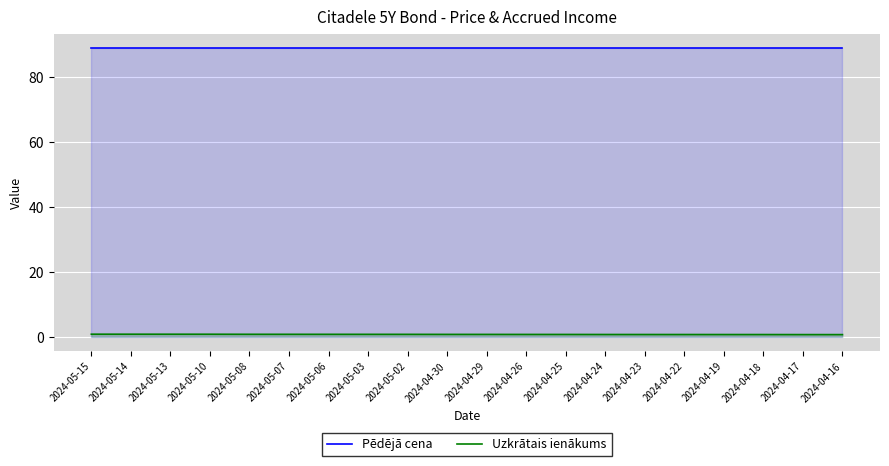

At how many categories does at least one series exceed 56?

20